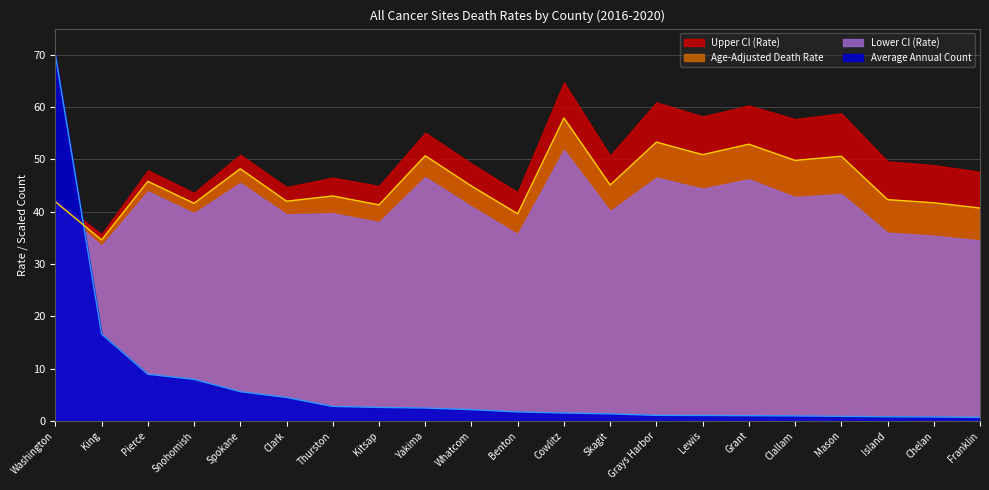

Is it true that Age-Adjusted Death Rate equals 43.0 at Thurston?

True